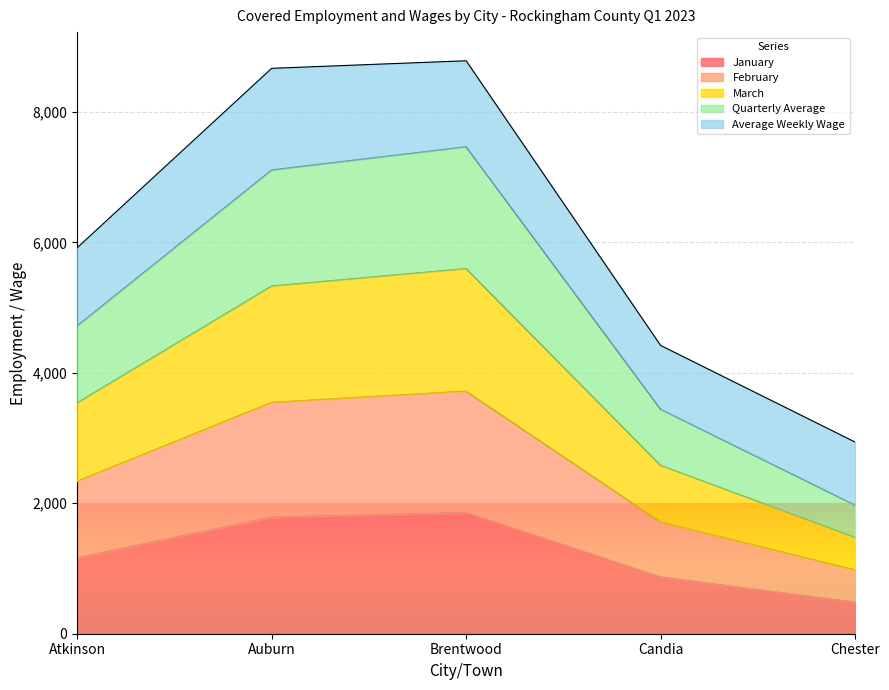

What position from the right is Candia?

2